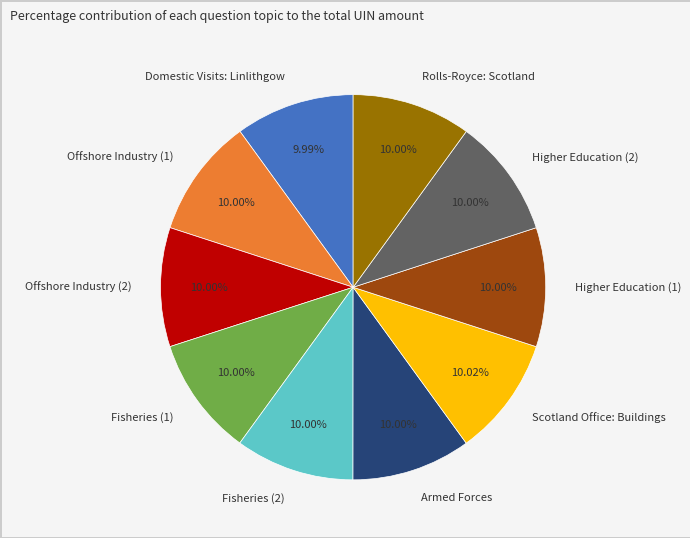

To the nearest percent, what percentage of the pie is Domestic Visits: Linlithgow?

10%